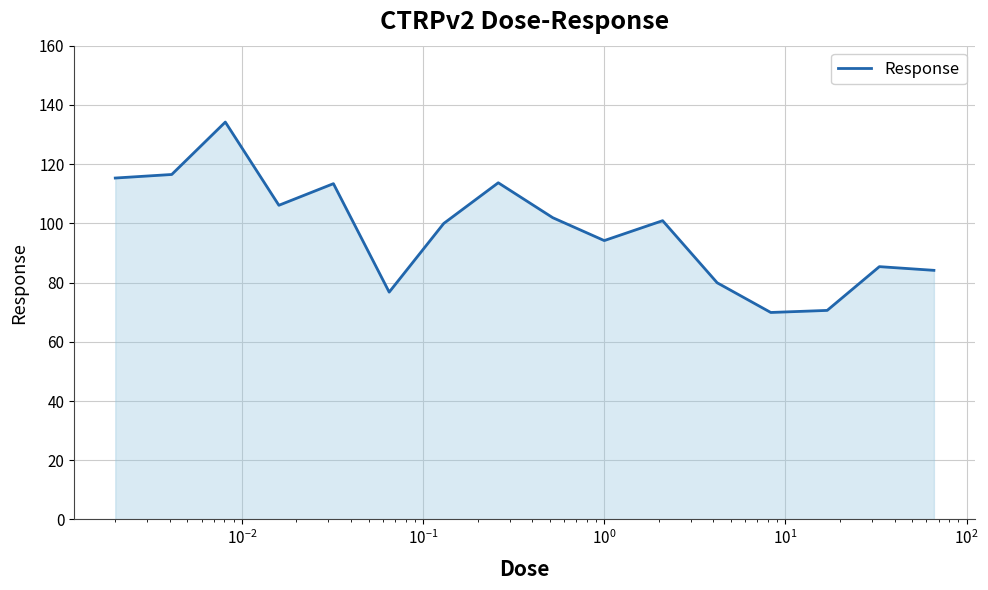

What is the difference between the maximum and minimum values?

64.3